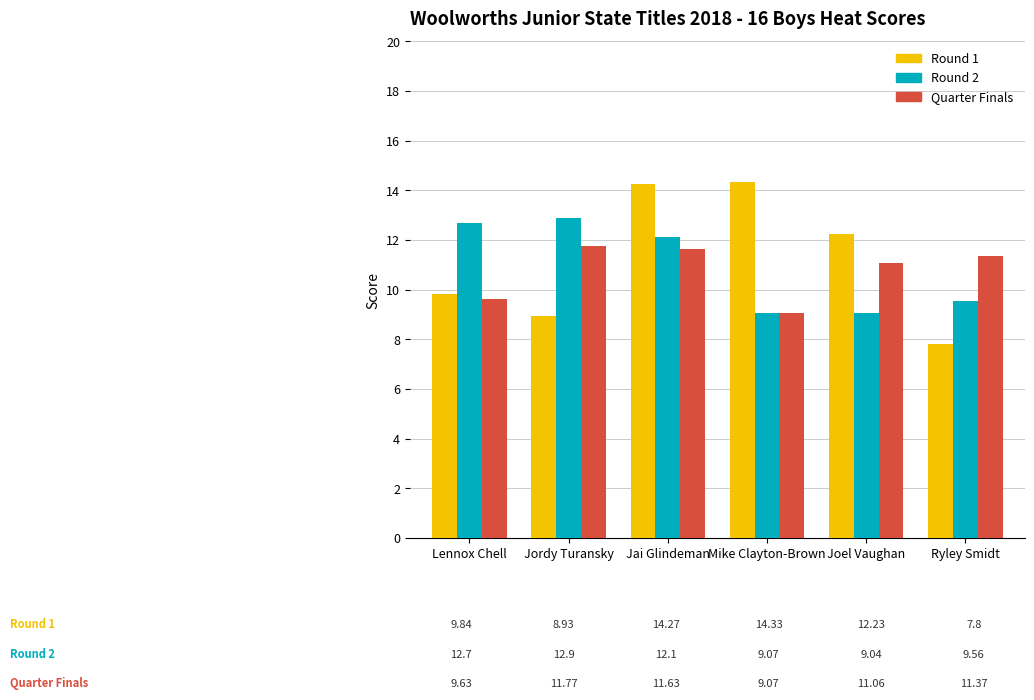

Is the value of Round 2 at Ryley Smidt greater than the value of Round 1 at Jai Glindeman?

No